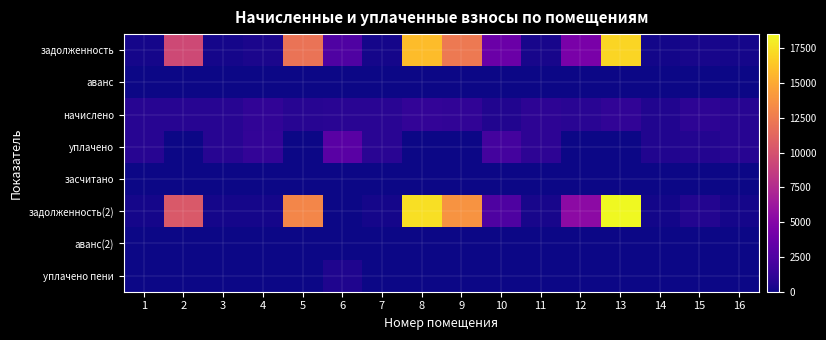

Which series has the largest range (max minus min)?

задолженность(2)